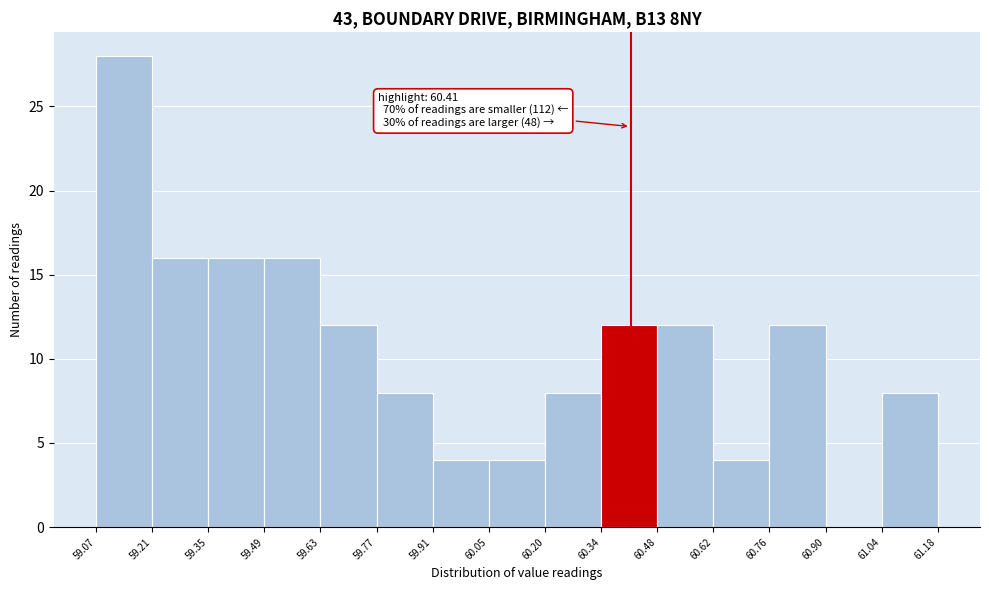

Which range on the x-axis has the tallest bar?

59.07 to 59.21